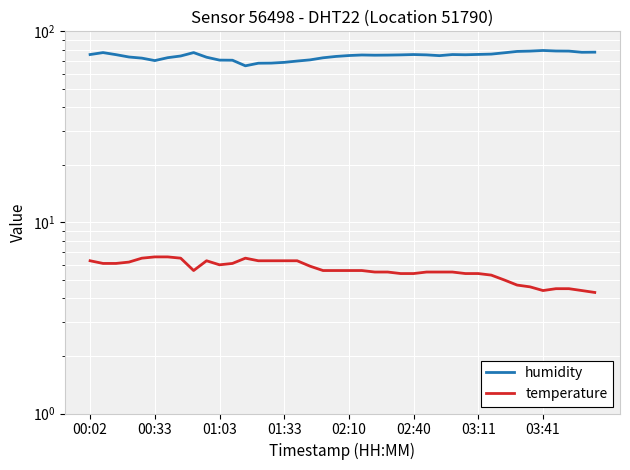

List the series in order of their peak value, highest first.

humidity, temperature